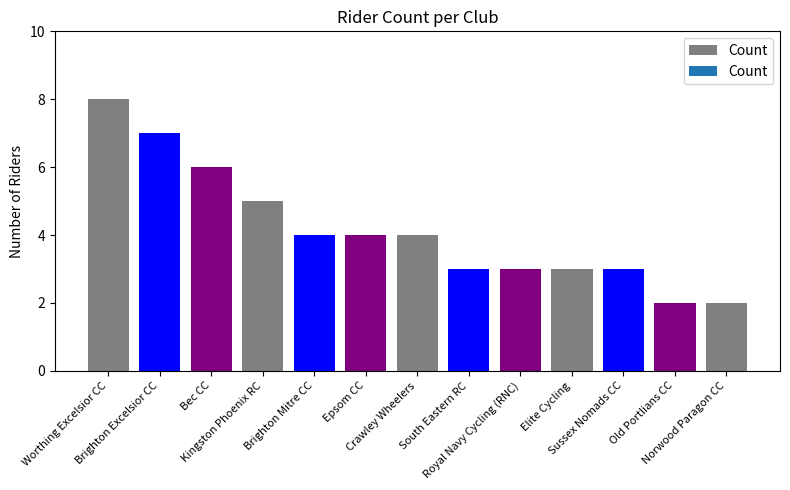

What is the maximum value shown in the chart?

8